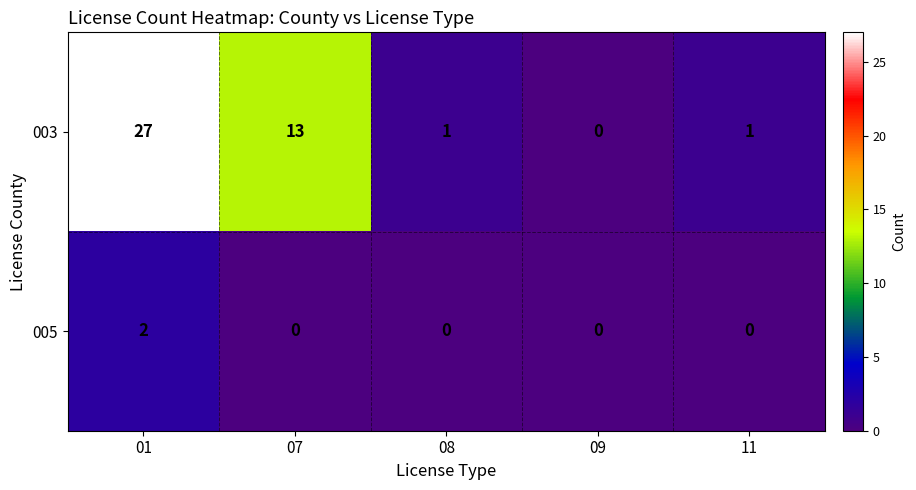

At 01, list the series in order from smallest to largest.

005, 003